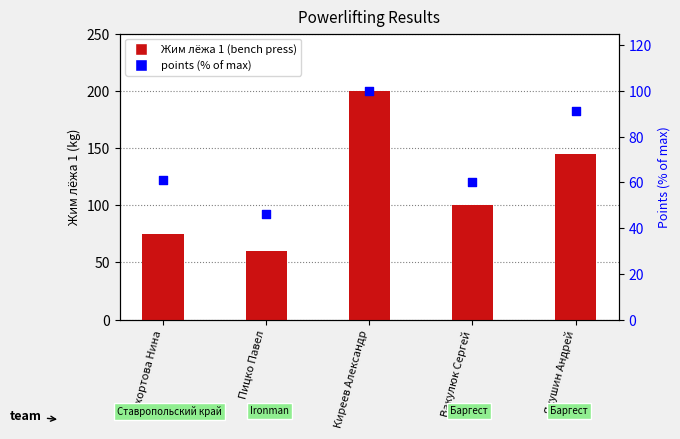

At how many categories does at least one series exceed 79?

3